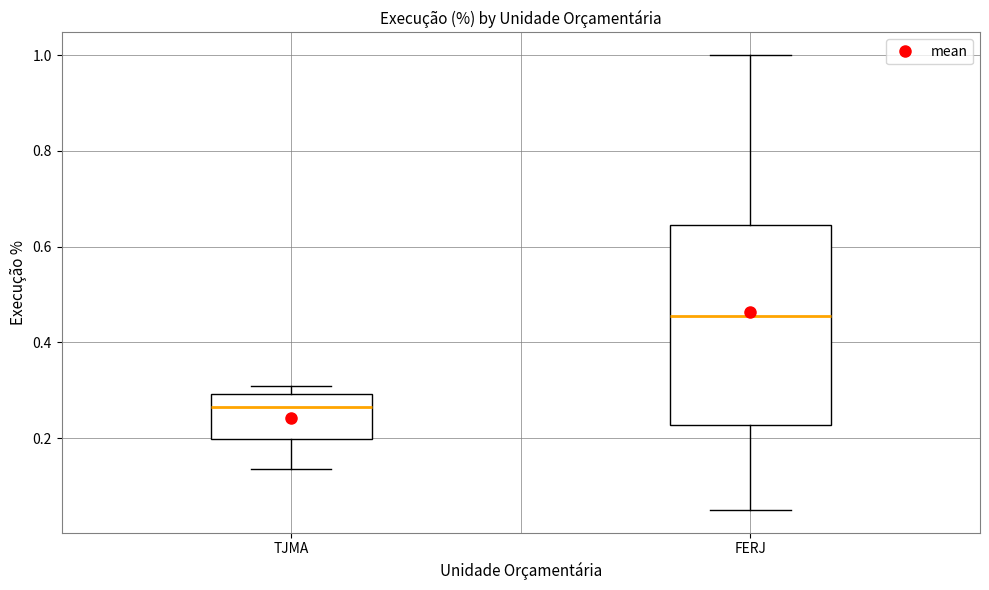

Where does the median line of the box for TJMA sit on the y-axis? The values are not printed on the chart, so give them approximately, as read against the axis.

0.26